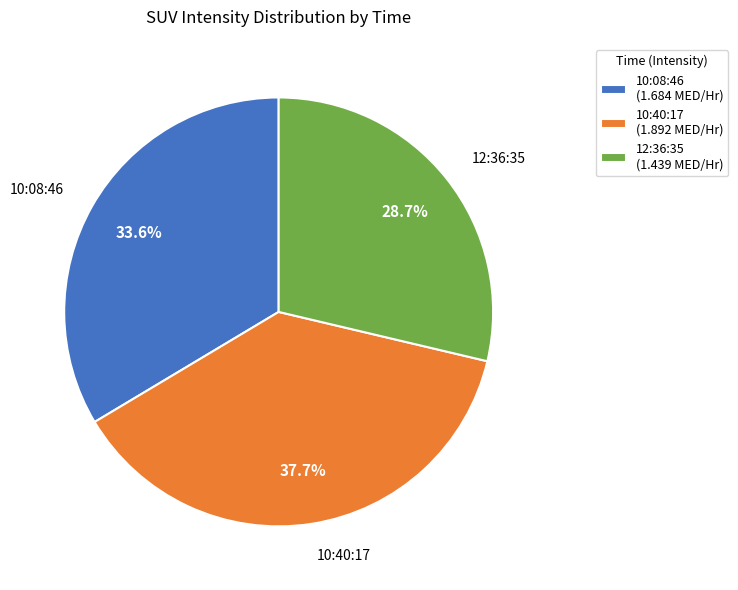

To the nearest percent, what percentage of the pie is 10:40:17?

38%